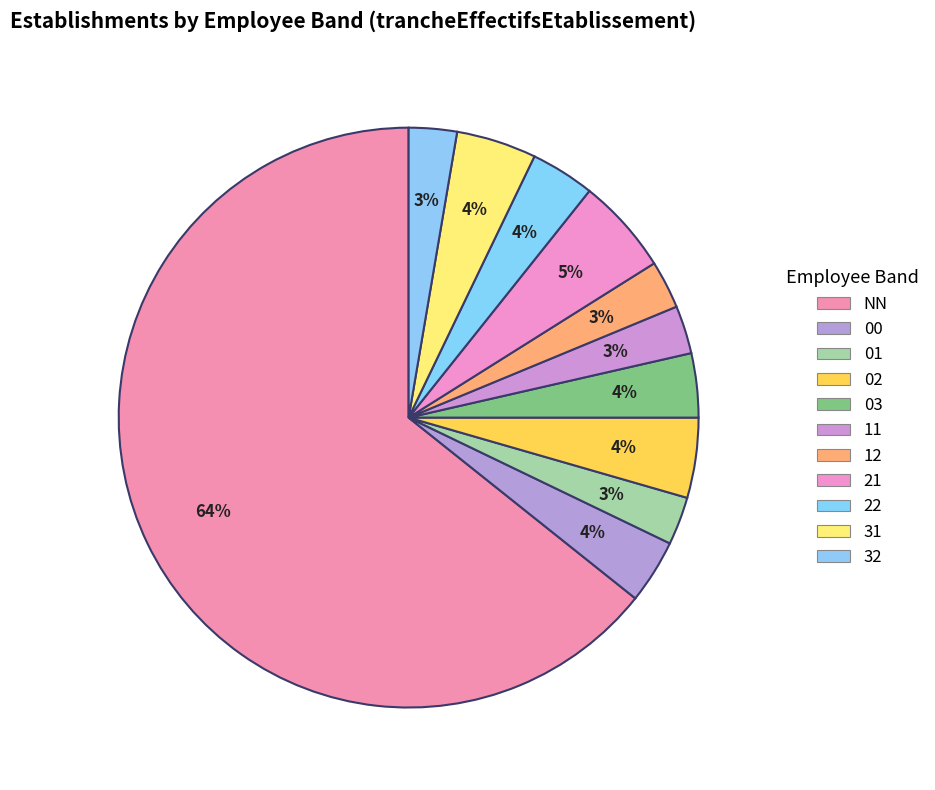

Is it true that NN is 79% of the pie?

False